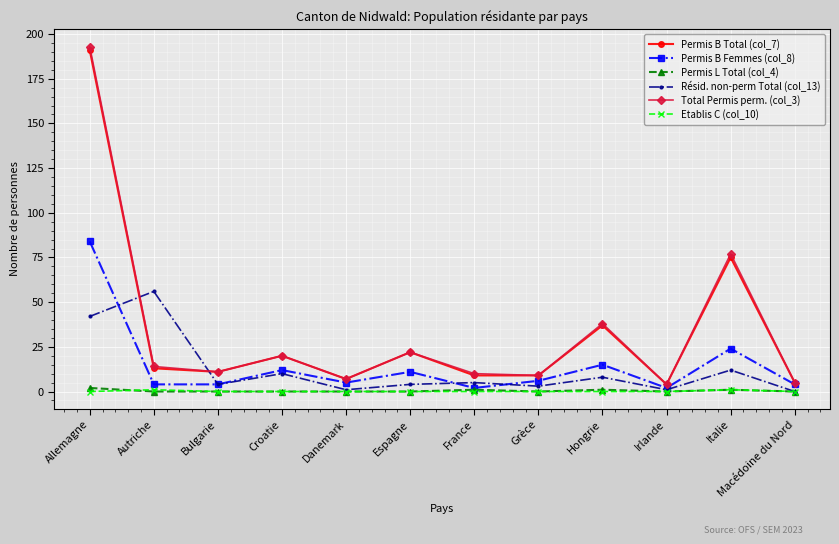

At which category does the chart reach its peak across all series?

Allemagne